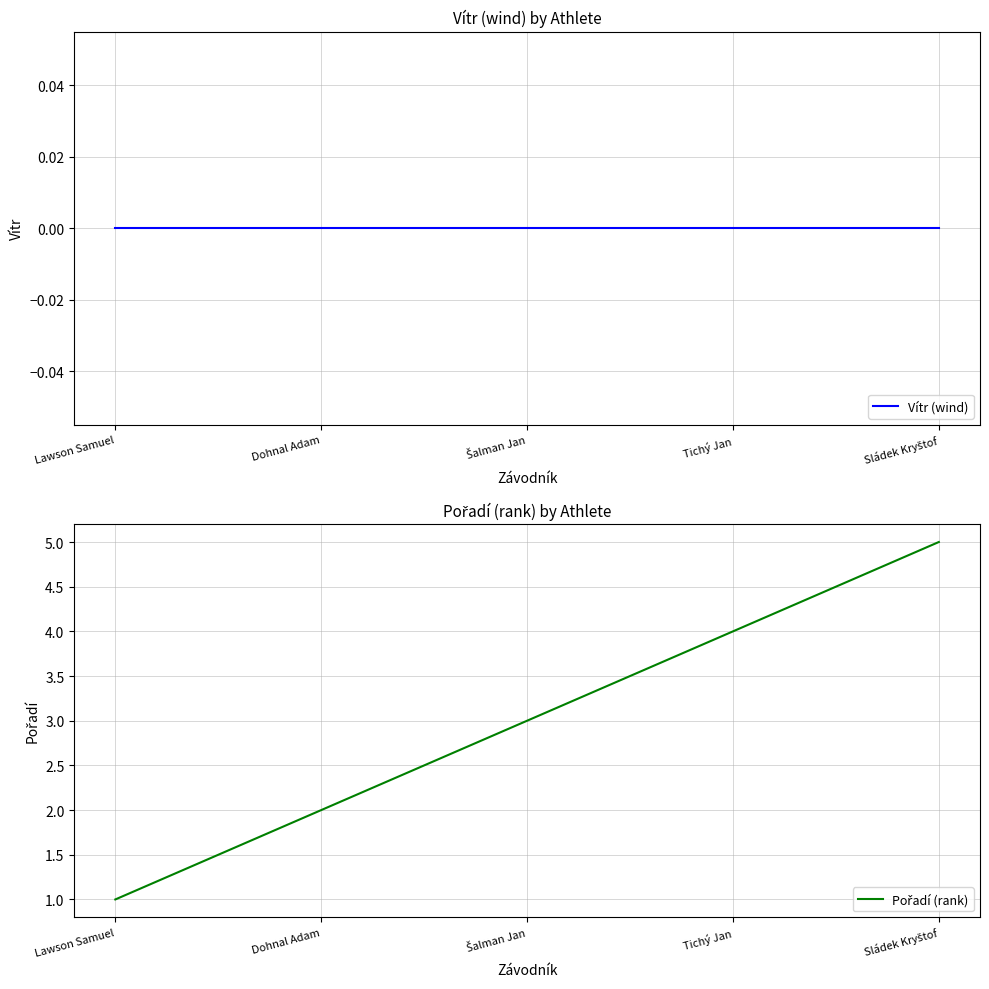

Which series has the largest range (max minus min)?

Pořadí (rank)